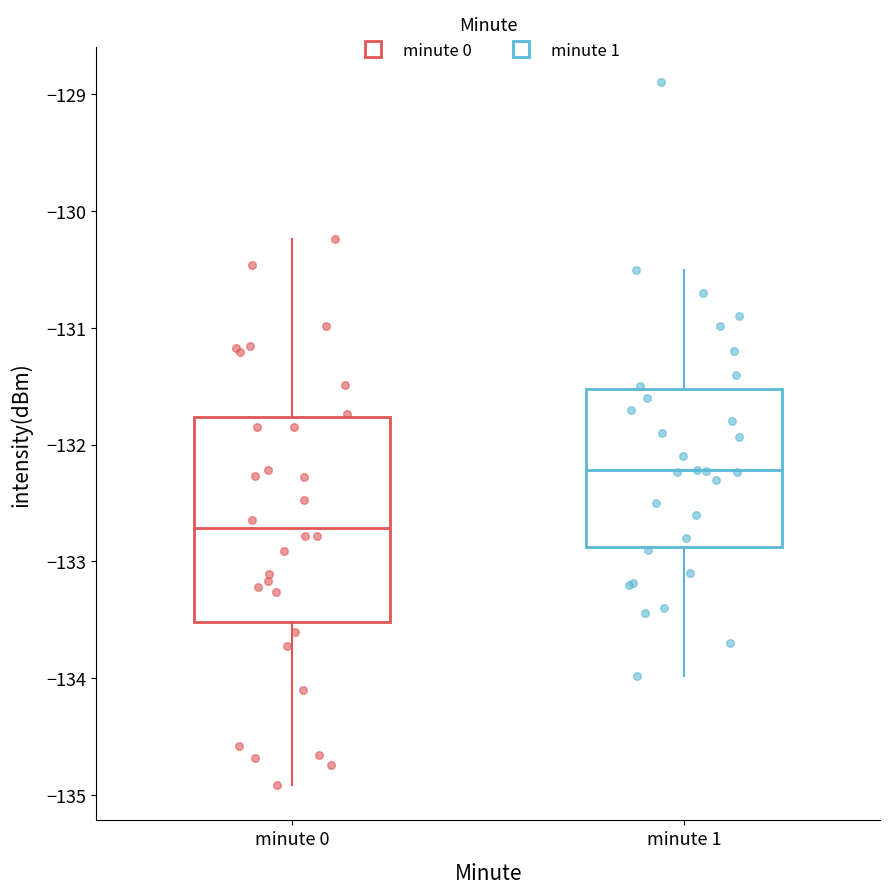

Which box has the lowest median line?

minute 0